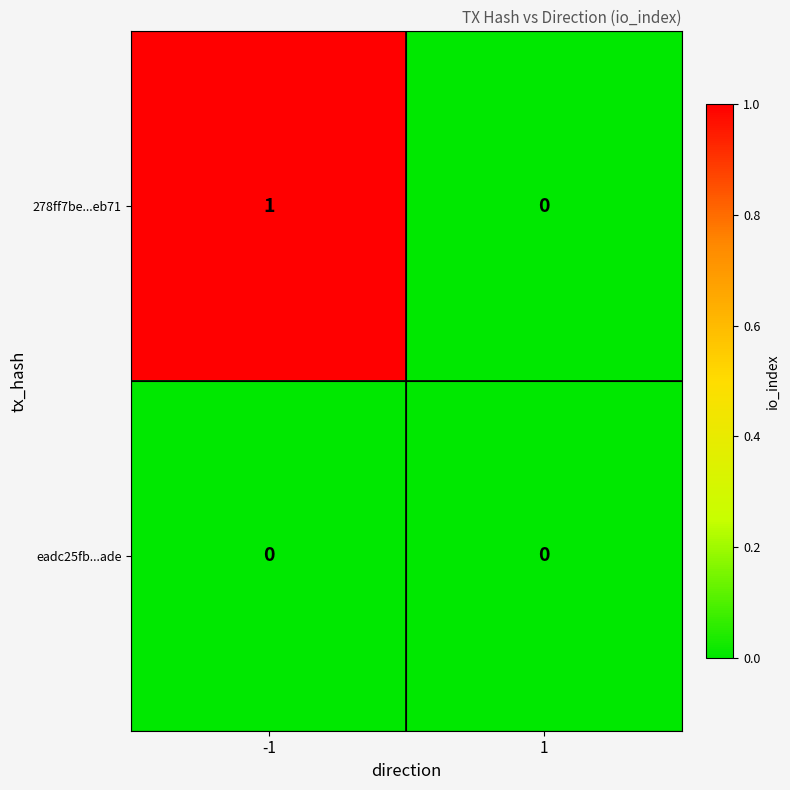

Is the value of eadc25fb...ade at -1 greater than the value of 278ff7be...eb71 at -1?

No